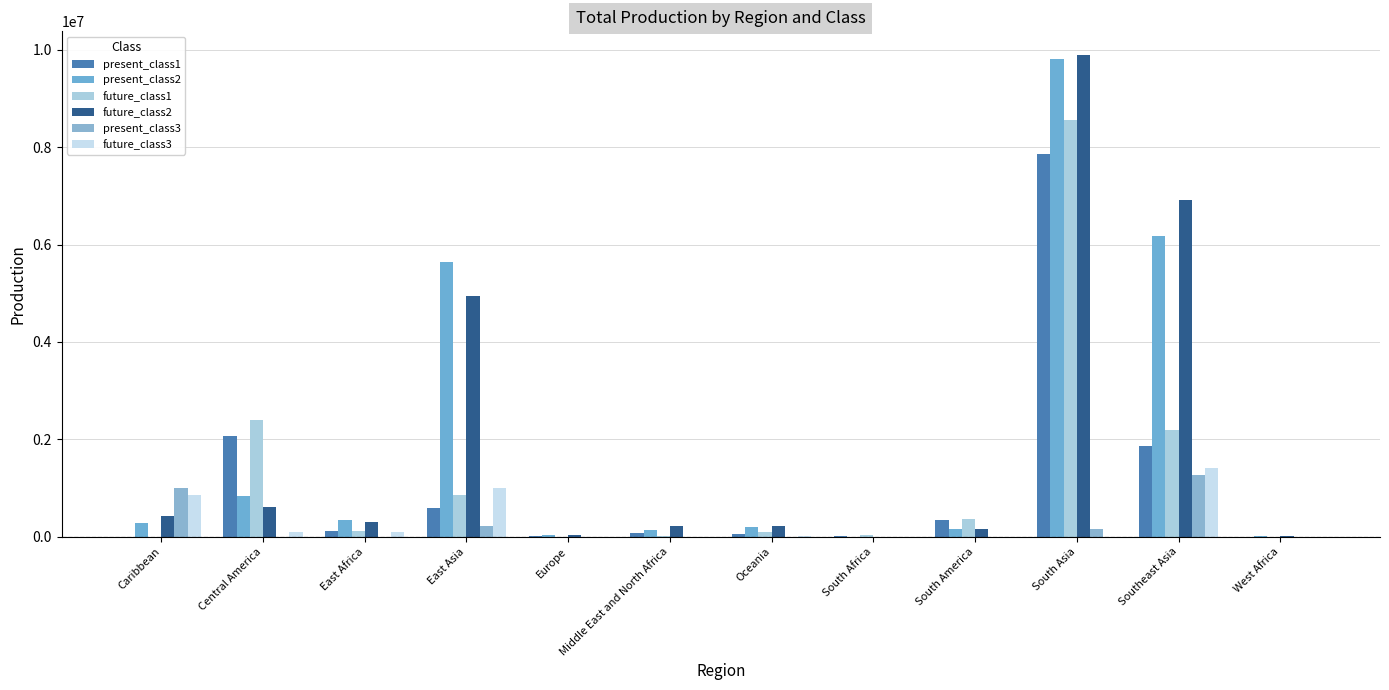

Is it true that future_class3 equals 587279.7 at Middle East and North Africa?

False